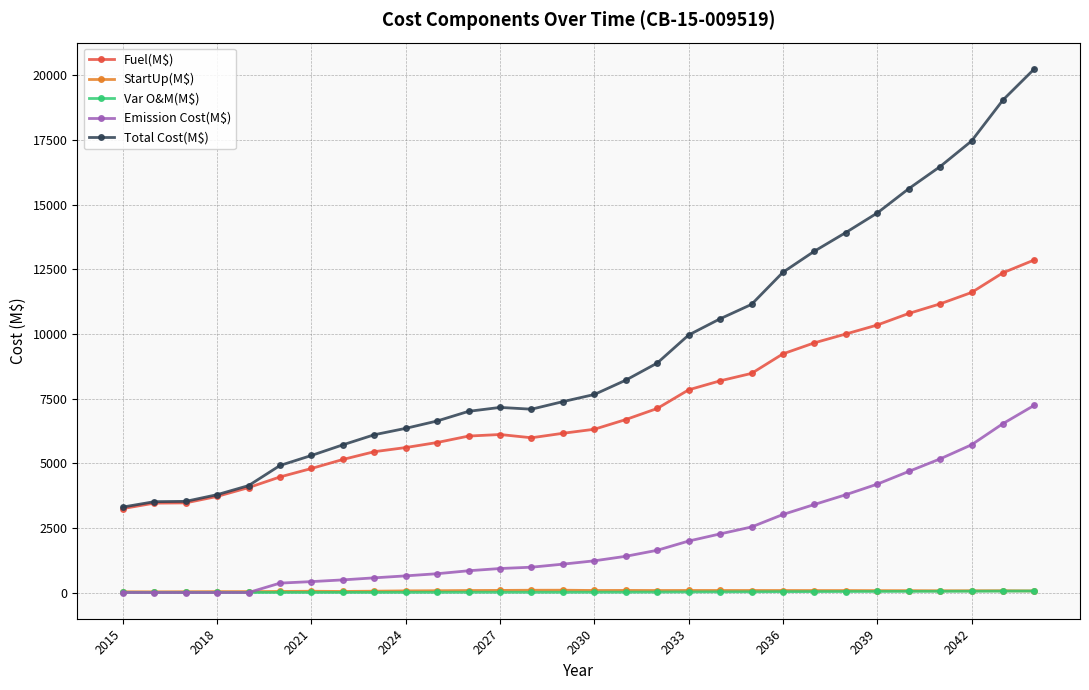

Which series has the largest total across all categories?

Total Cost(M$)